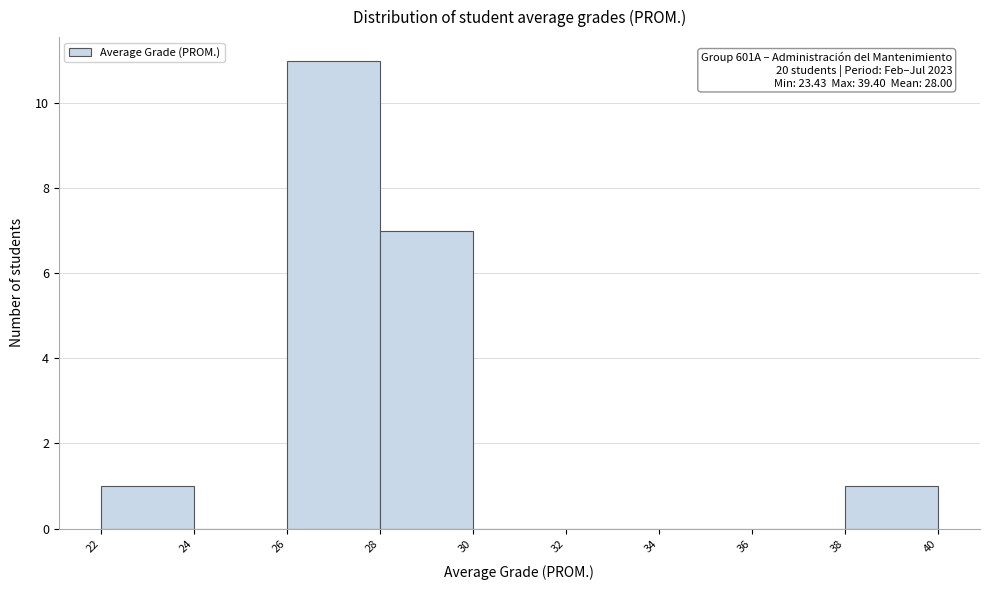

Which range on the x-axis has the tallest bar?

26 to 28